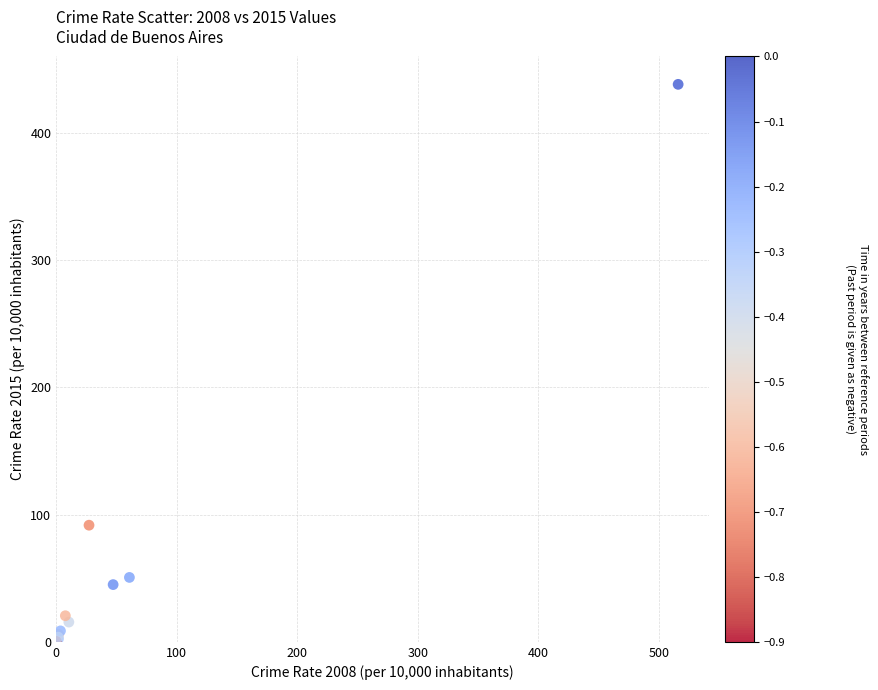

What Y value in the scatter plot is closest to 219?

91.6